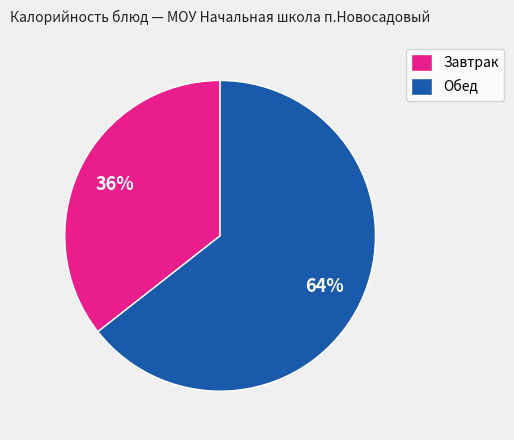

True or false: Завтрак accounts for 36% of the total.

True